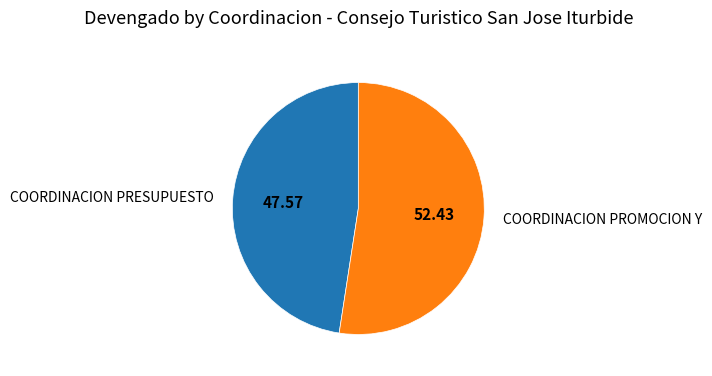

Does any single category account for the majority?

Yes